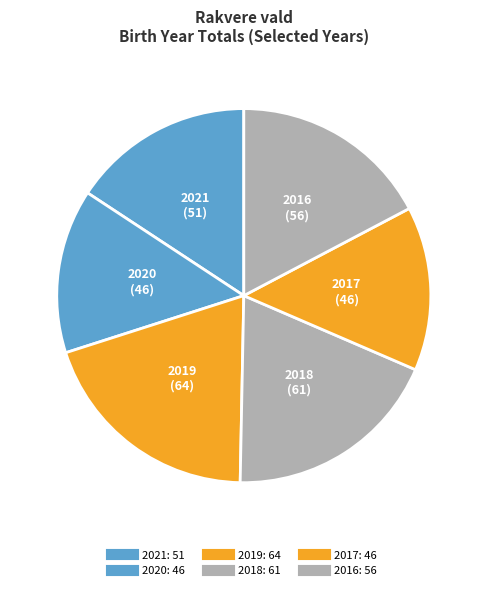

Count the number of slices in the pie.

6